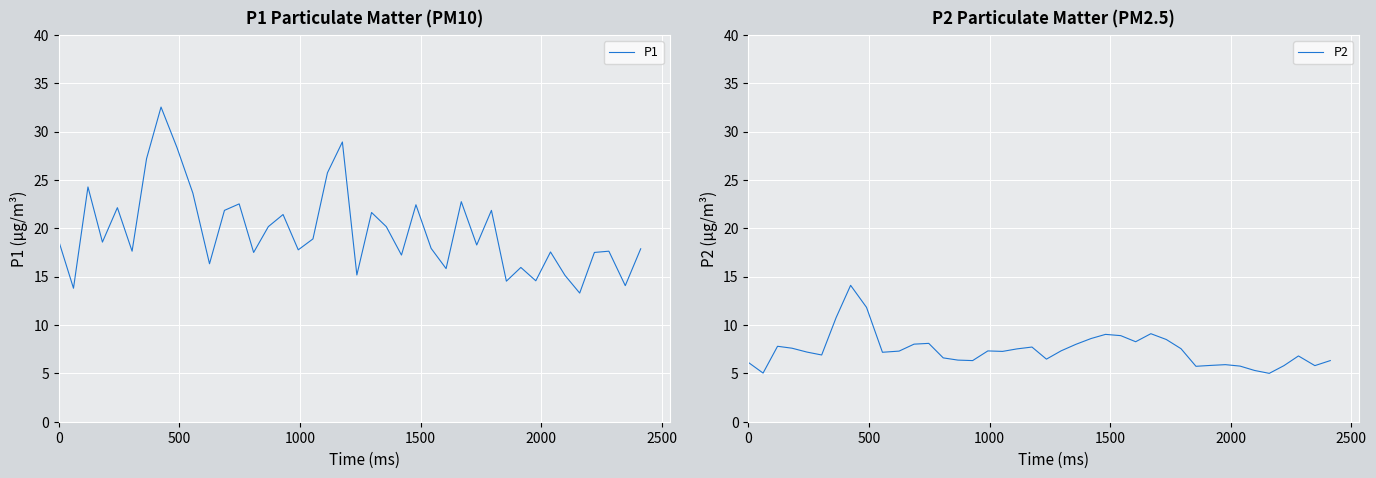

True or false: P2 and P1 cross at least once.

False